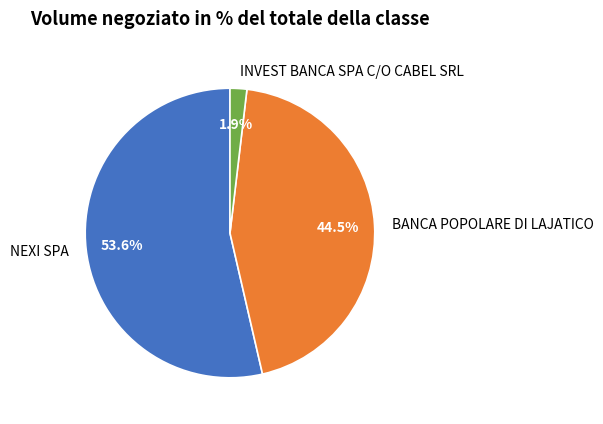

Which has a higher value, NEXI SPA or INVEST BANCA SPA C/O CABEL SRL?

NEXI SPA